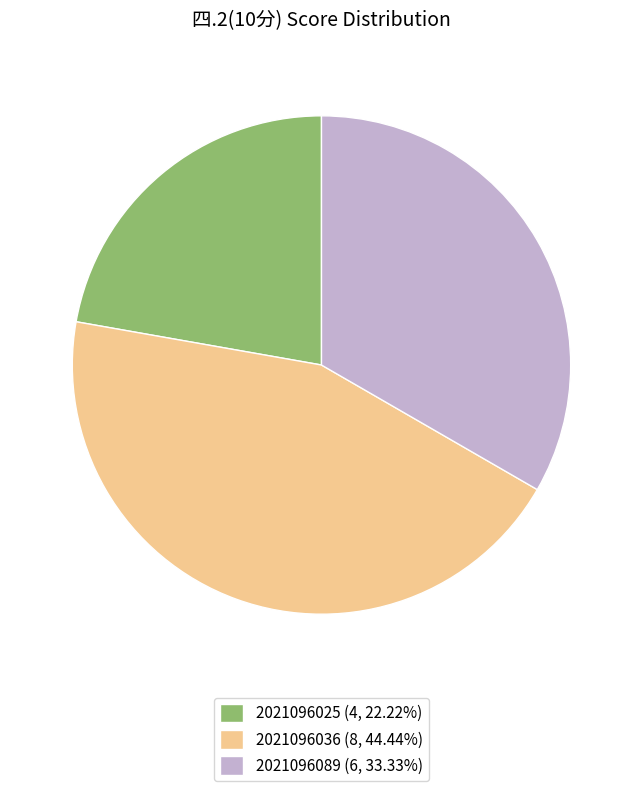

Is there any slice that represents more than half of the pie?

No